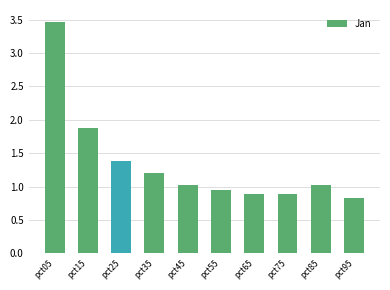

How many categories are shown in the chart?

10